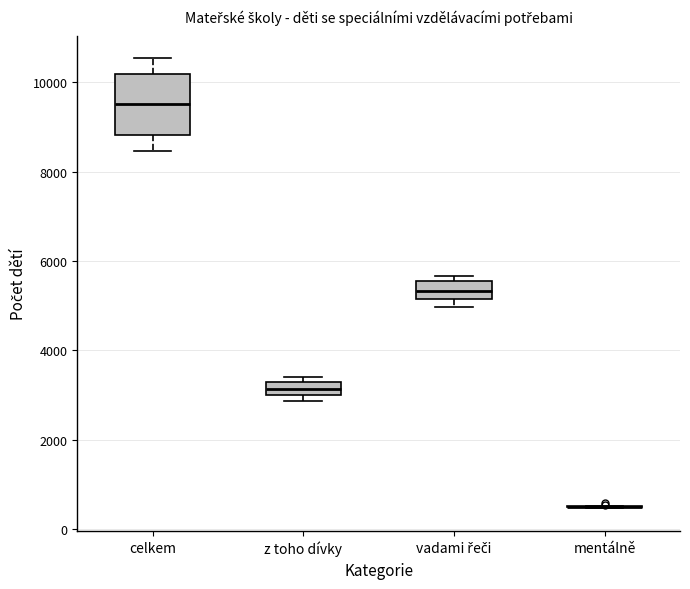

Which box is the tallest, from its lower edge to its upper edge?

celkem